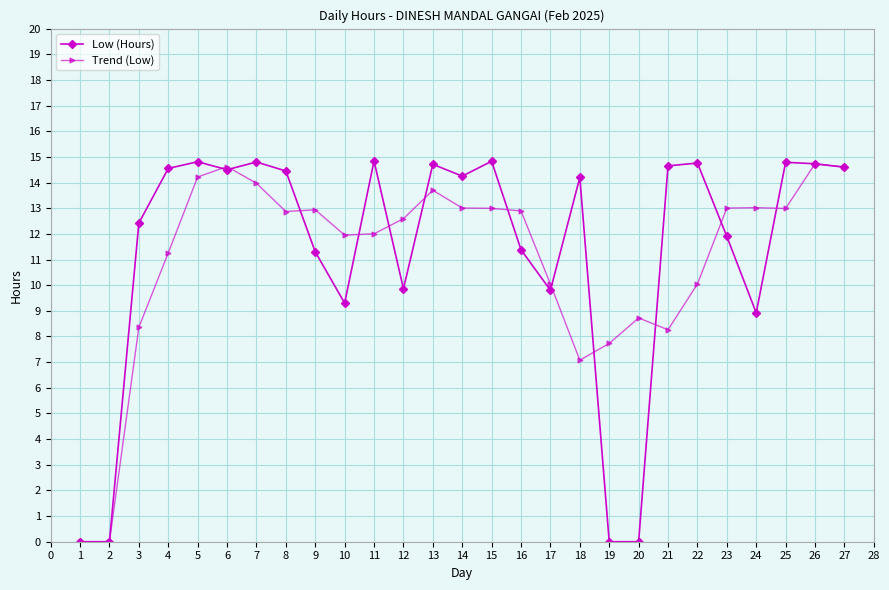

What is the difference between the second highest and minimum values in the Low (Hours) series?

14.8